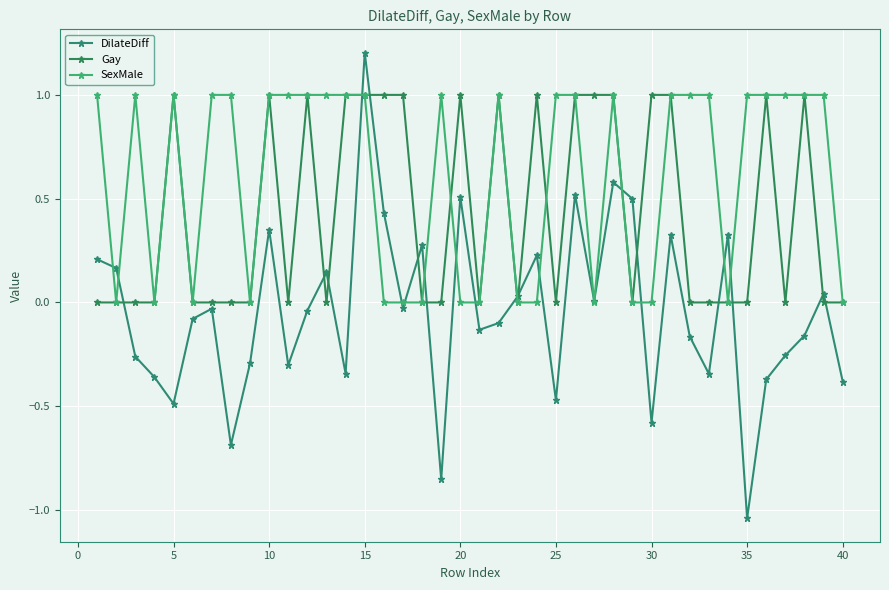

How many data points does each series have?

40